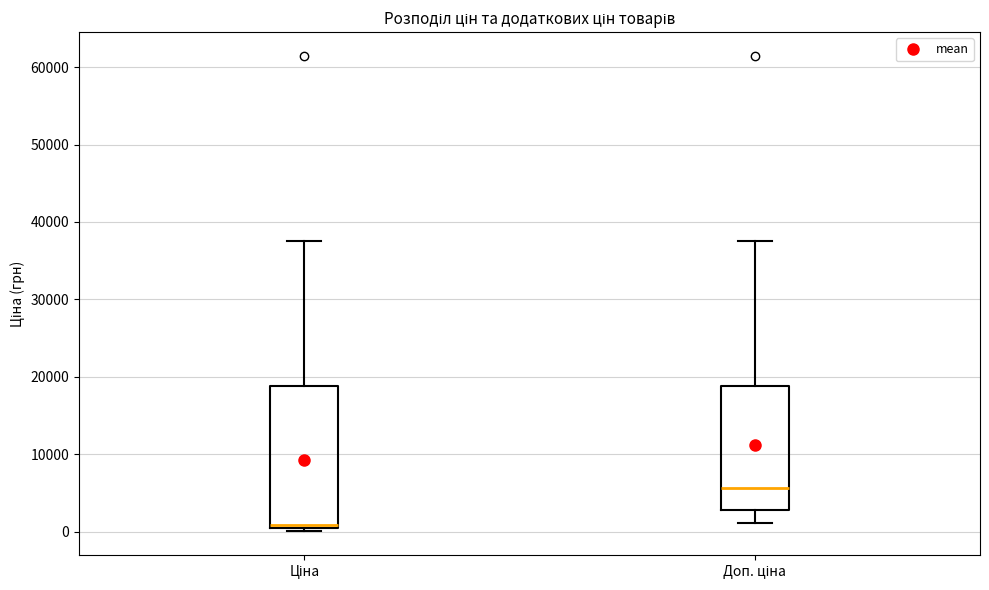

Which box's median line is the highest?

Доп. ціна